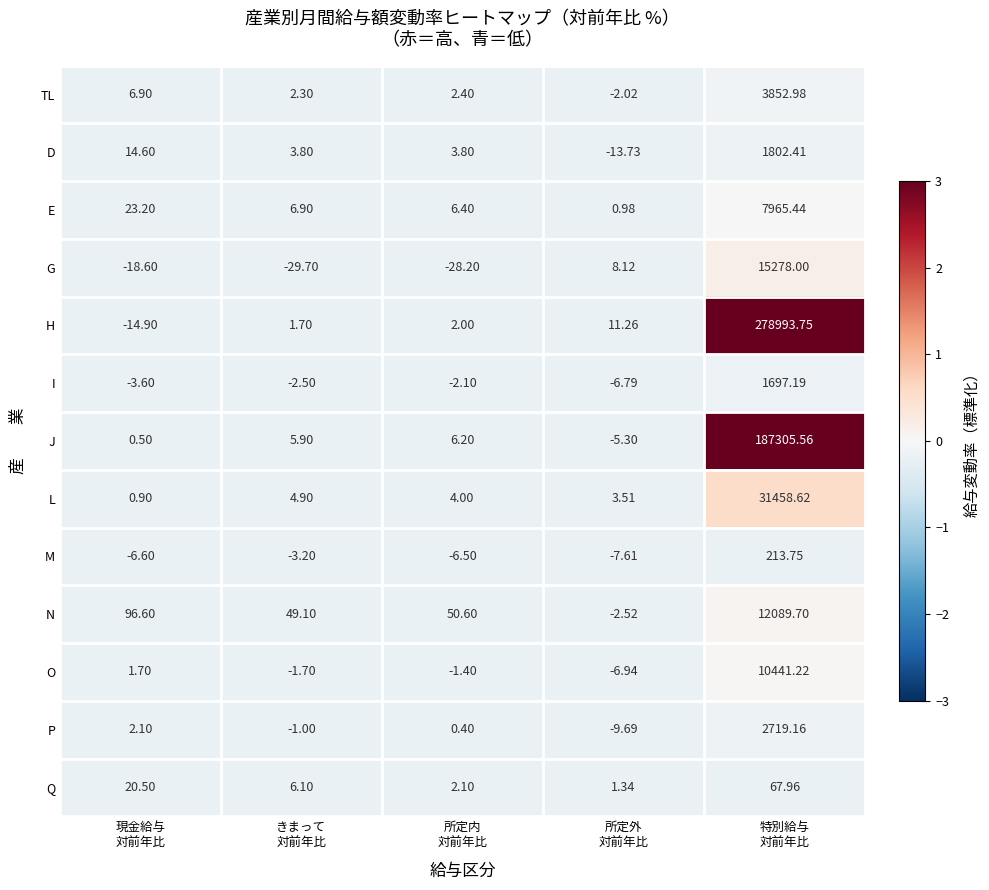

At which category is the sum across all series the highest?

特別給与
対前年比